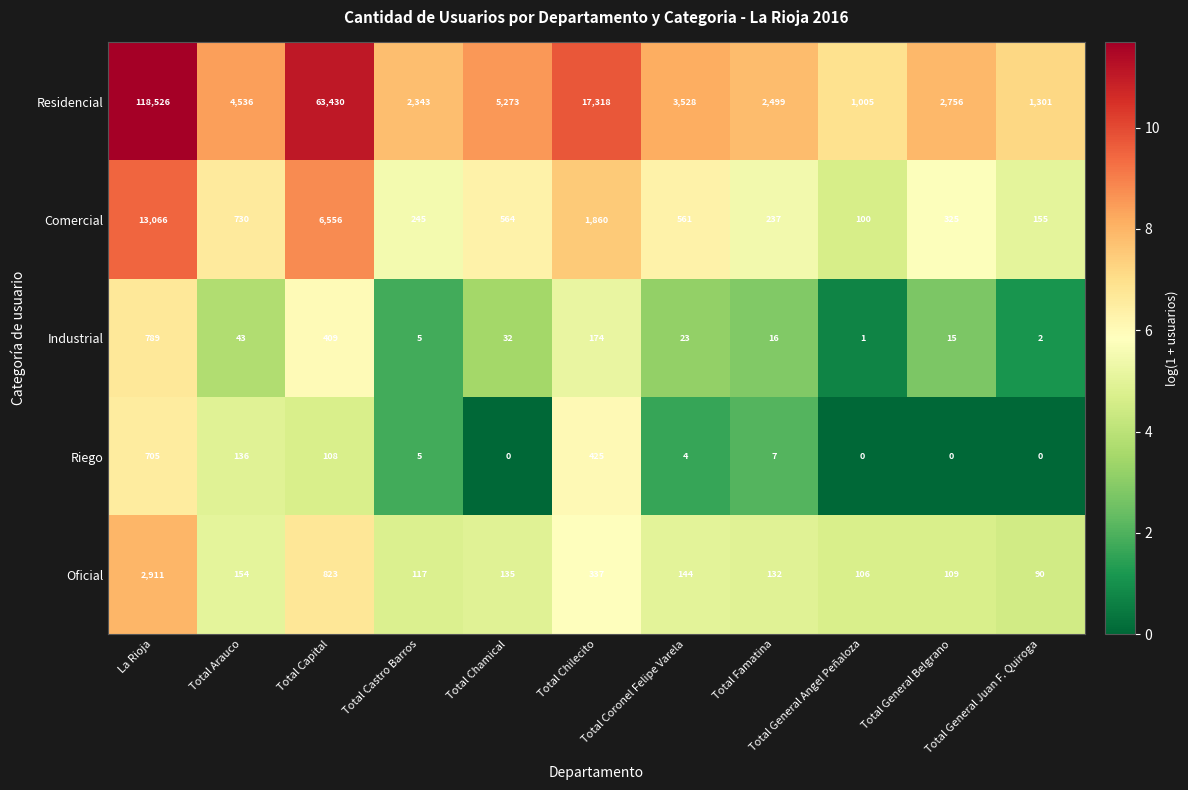

What is the difference between the highest and lowest values at Total Famatina?

2492